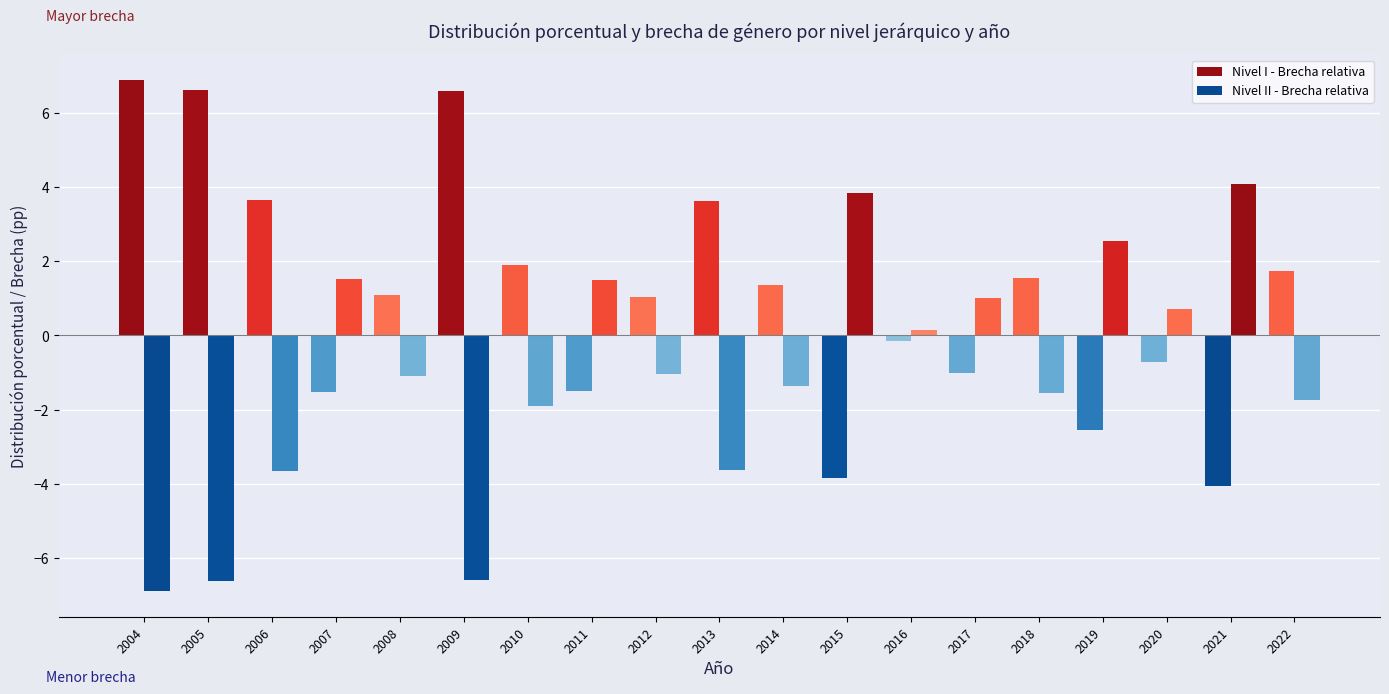

Are the bars horizontal?

No